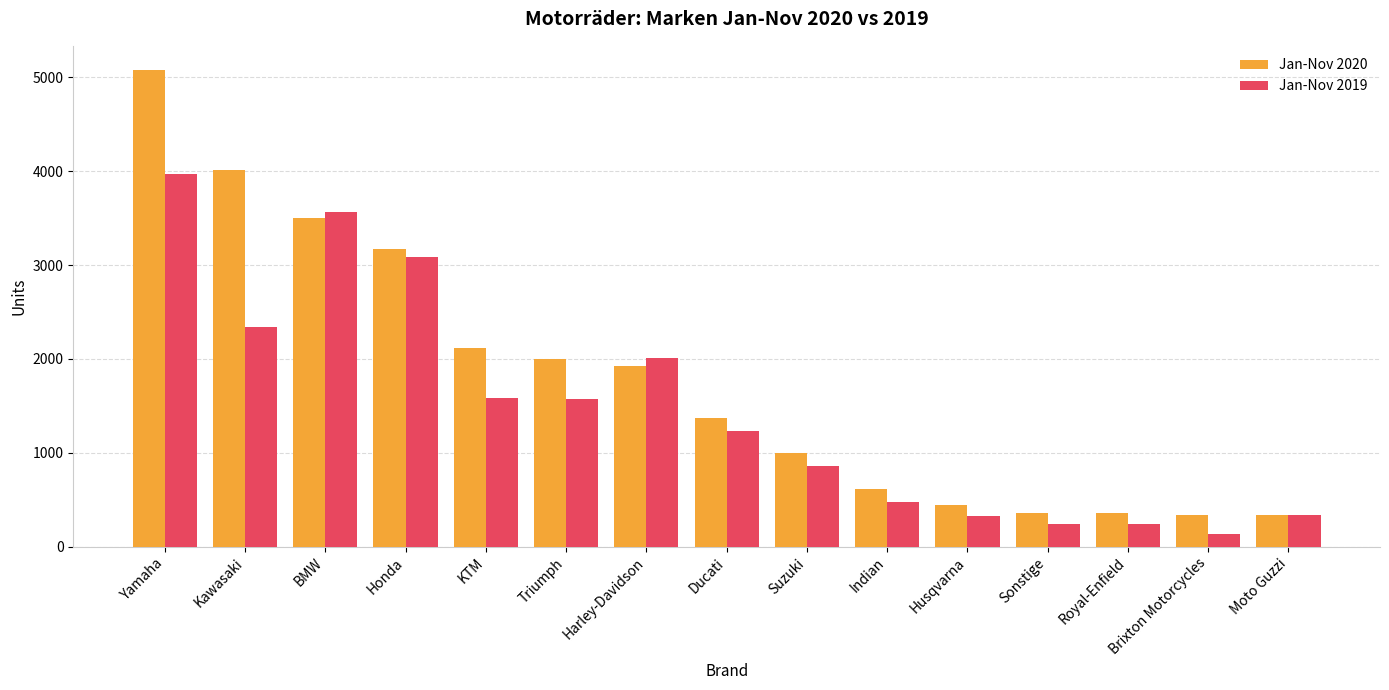

What is the minimum value shown in the chart?

139